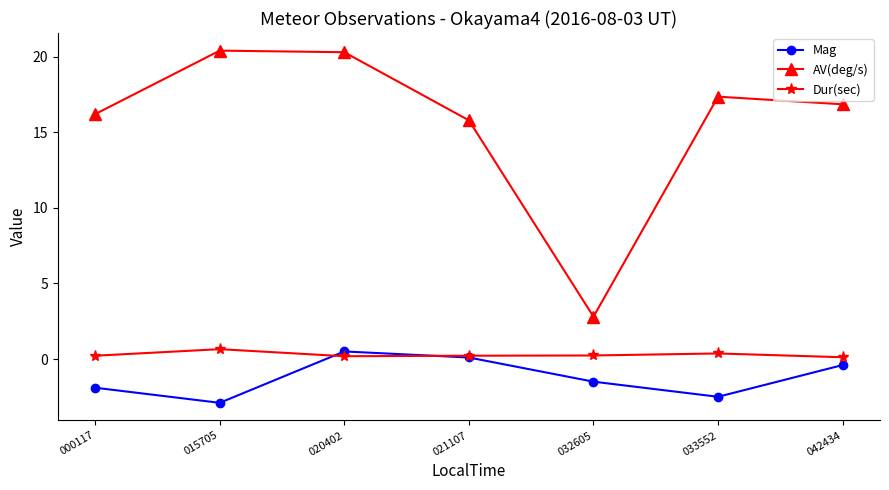

What is the lowest value of the Dur(sec) series?

0.1